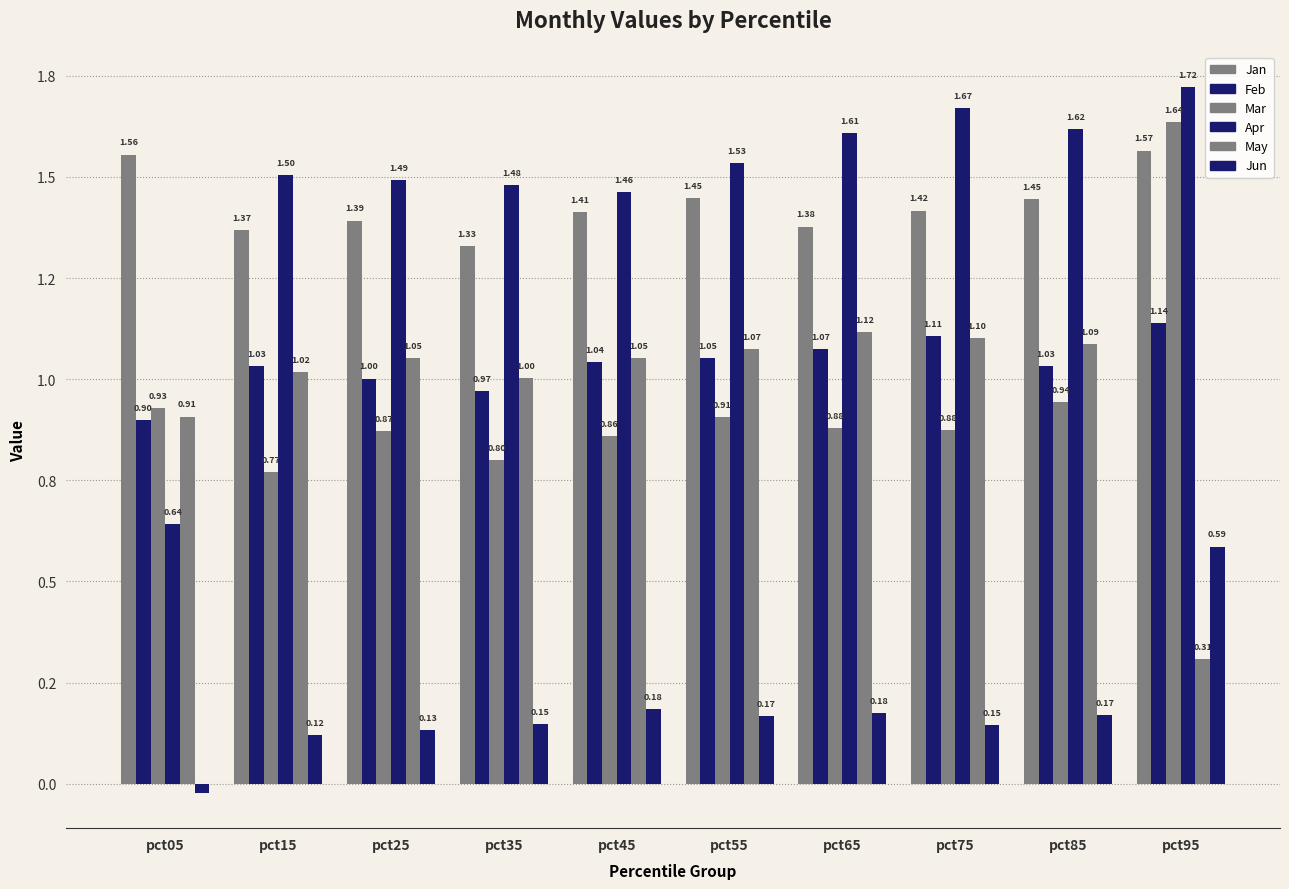

Does the chart contain any negative values?

Yes